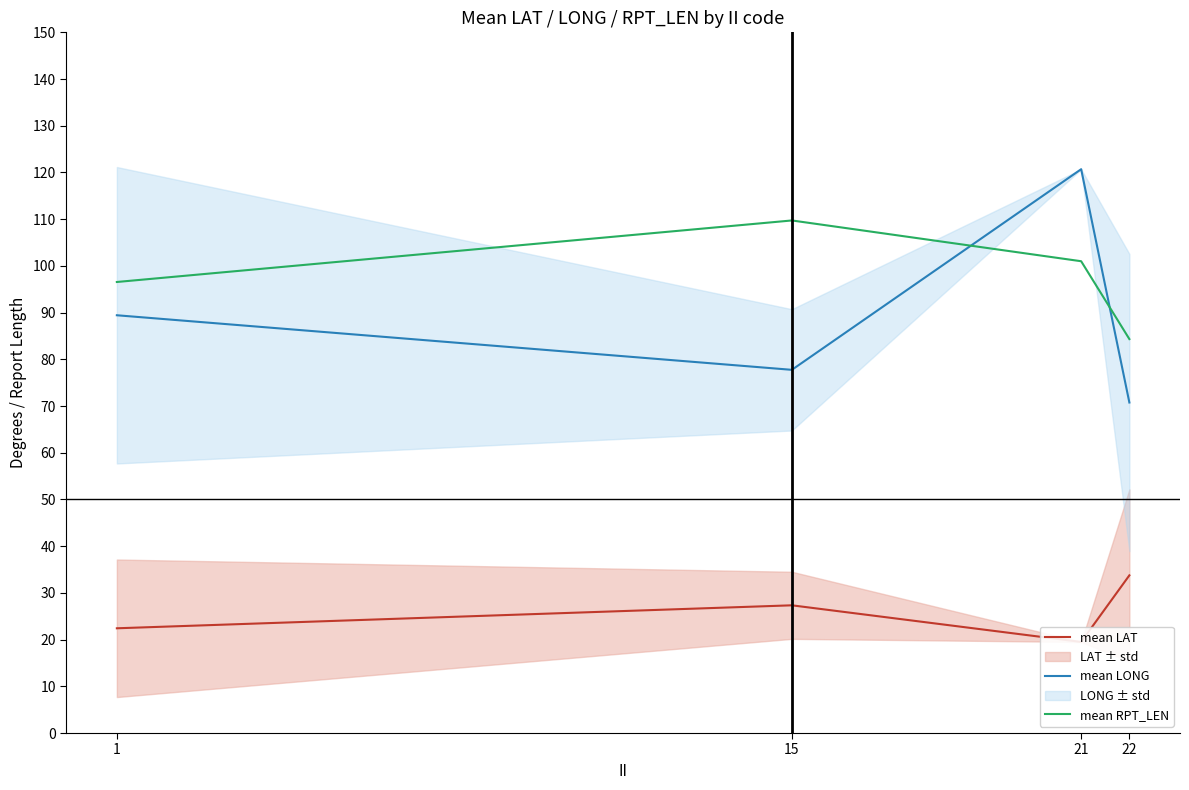

Reading left to right, list all the values displayed in this chart.

mean LAT: 1=22.4	15=27.3	21=19.5	22=33.8
mean LONG: 1=89.4	15=77.8	21=120.7	22=70.8
mean RPT_LEN: 1=96.6	15=109.7	21=101.0	22=84.3